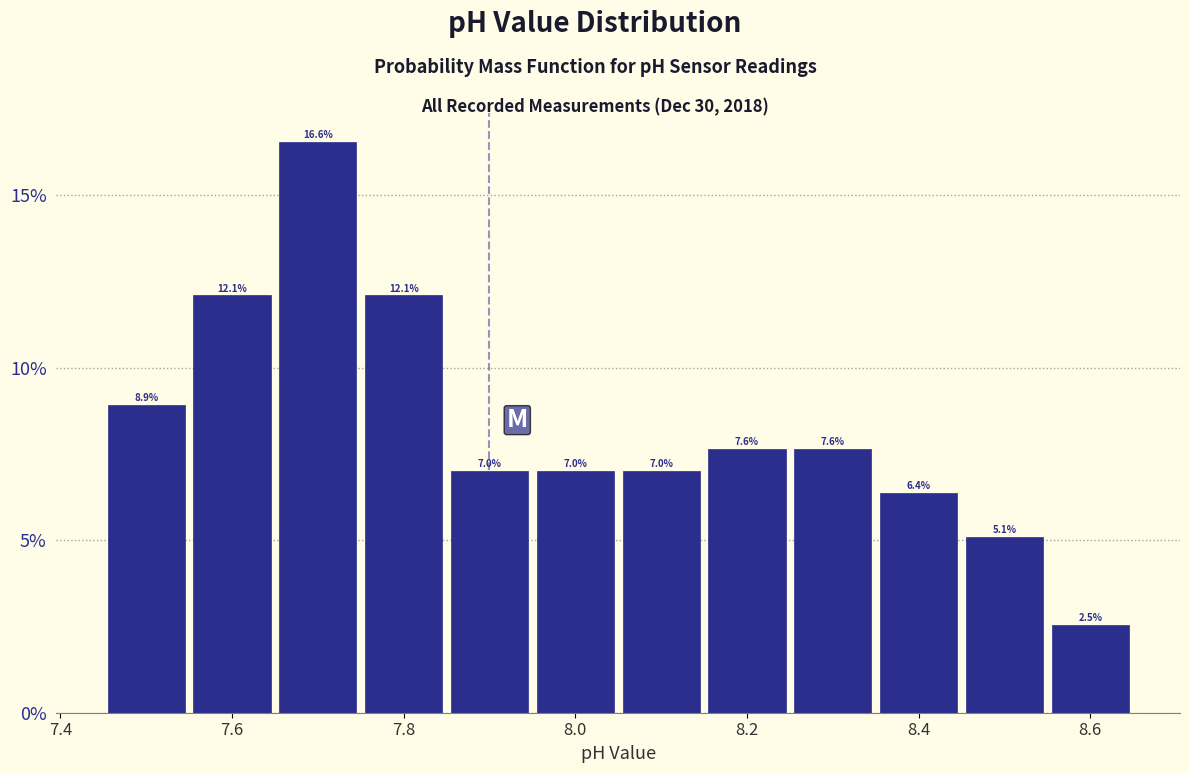

What is the height of the bar covering 7.75 to 7.85 on the x-axis? The bar edges are not printed on the chart, so give them approximately, as read against the axis.

12.1